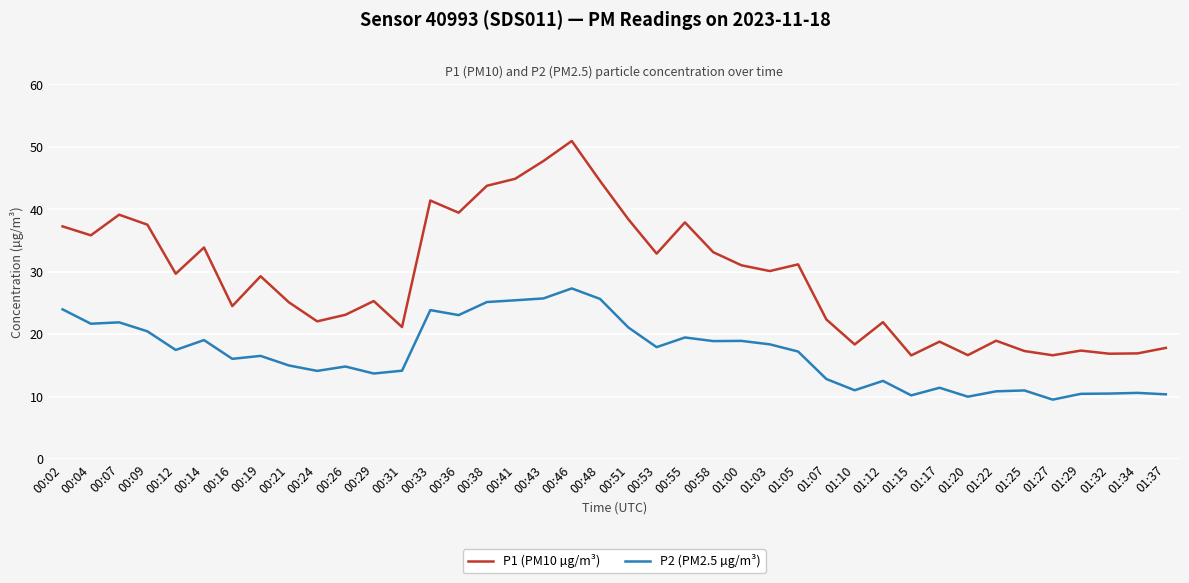

What is the lowest value of the P2 (PM2.5 µg/m³) series?

9.6